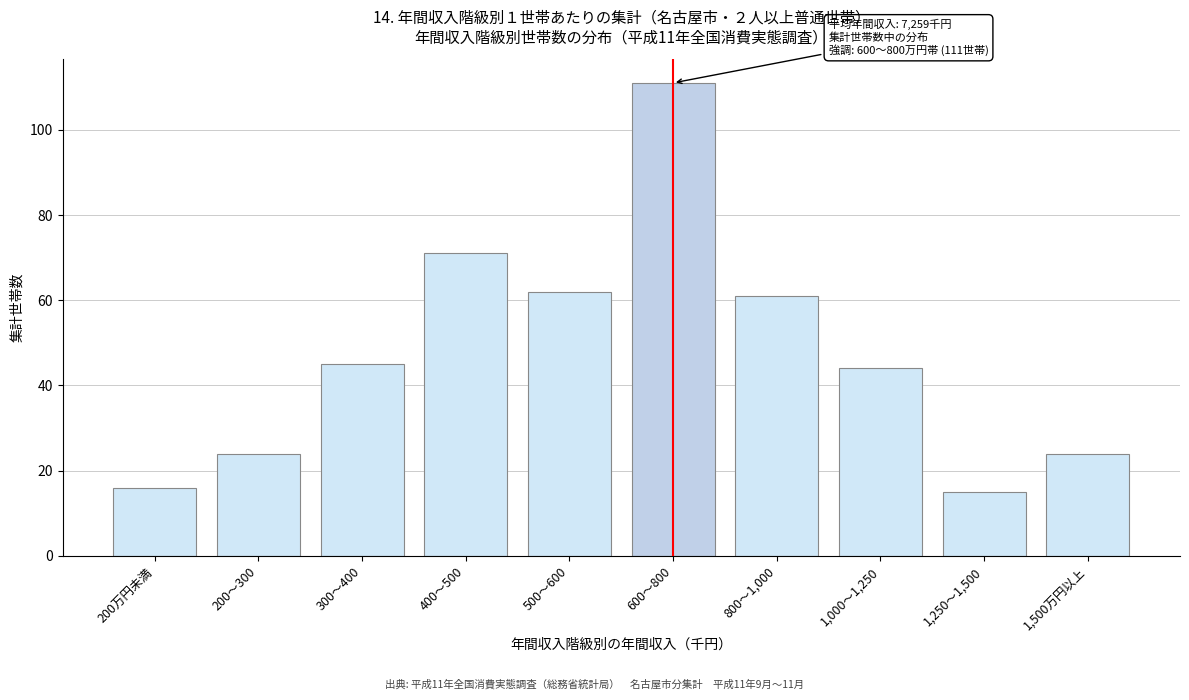

Reading left to right, extract all data points from this chart.

200万円未満=16	200～300=24	300～400=45	400～500=71	500～600=62	600～800=111	800～1,000=61	1,000～1,250=44	1,250～1,500=15	1,500万円以上=24